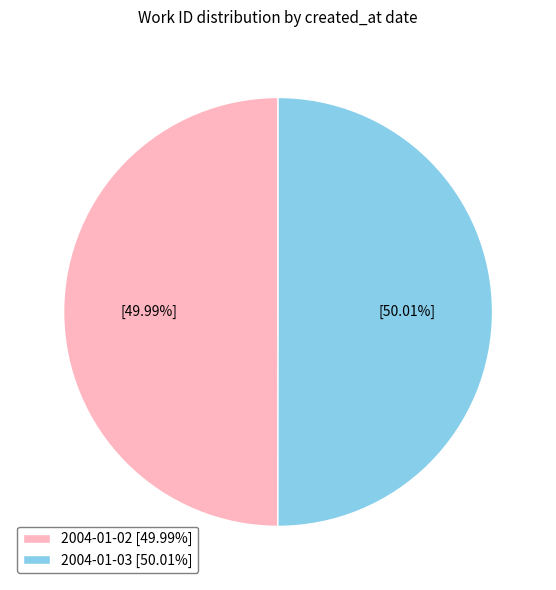

How many slices are in this pie chart?

2